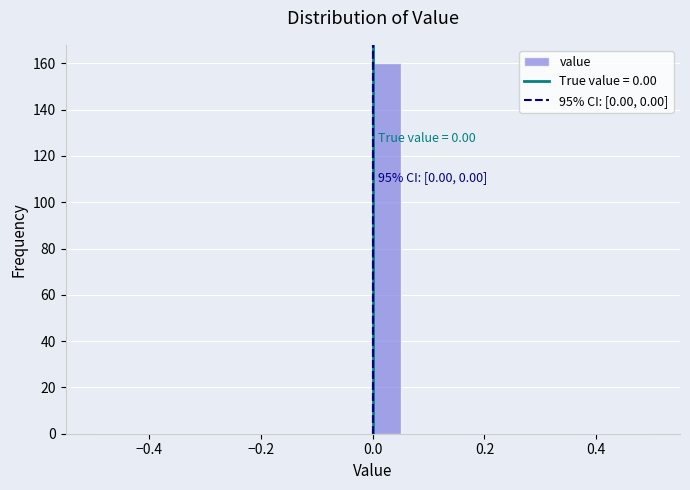

Around what value on the x-axis is the tallest bar? Give the approximate position of its centre, as read against the axis.

0.02